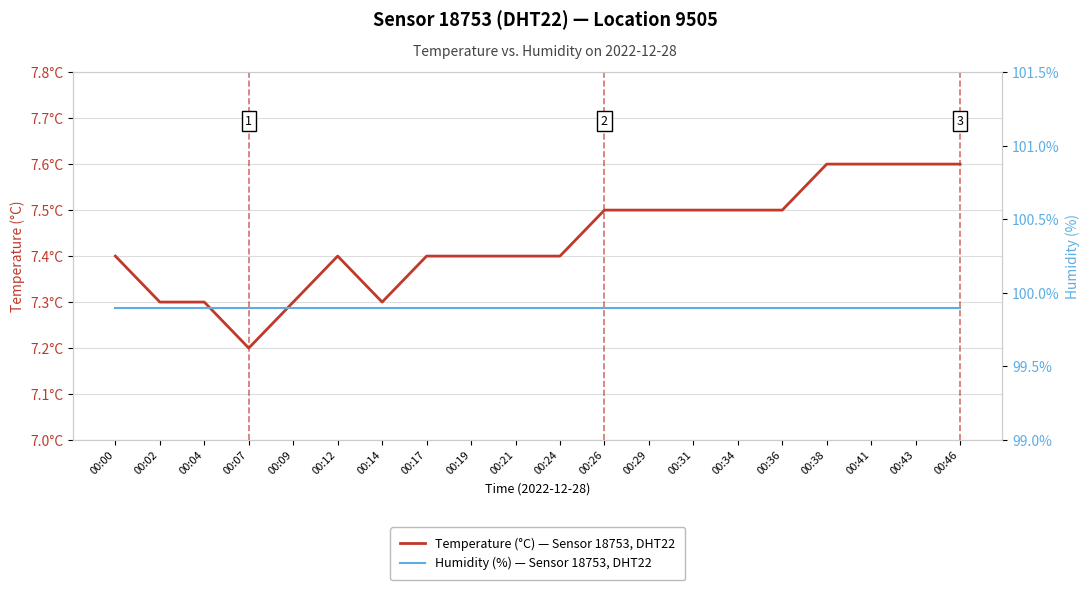

Reading left to right, transcribe all the data shown in this chart.

Temperature (°C) — Sensor 18753, DHT22: 00:00=7.4	00:02=7.3	00:04=7.3	00:07=7.2	00:09=7.3	00:12=7.4	00:14=7.3	00:17=7.4	00:19=7.4	00:21=7.4	00:24=7.4	00:26=7.5	00:29=7.5	00:31=7.5	00:34=7.5	00:36=7.5	00:38=7.6	00:41=7.6	00:43=7.6	00:46=7.6
Humidity (%) — Sensor 18753, DHT22: 00:00=99.9	00:02=99.9	00:04=99.9	00:07=99.9	00:09=99.9	00:12=99.9	00:14=99.9	00:17=99.9	00:19=99.9	00:21=99.9	00:24=99.9	00:26=99.9	00:29=99.9	00:31=99.9	00:34=99.9	00:36=99.9	00:38=99.9	00:41=99.9	00:43=99.9	00:46=99.9